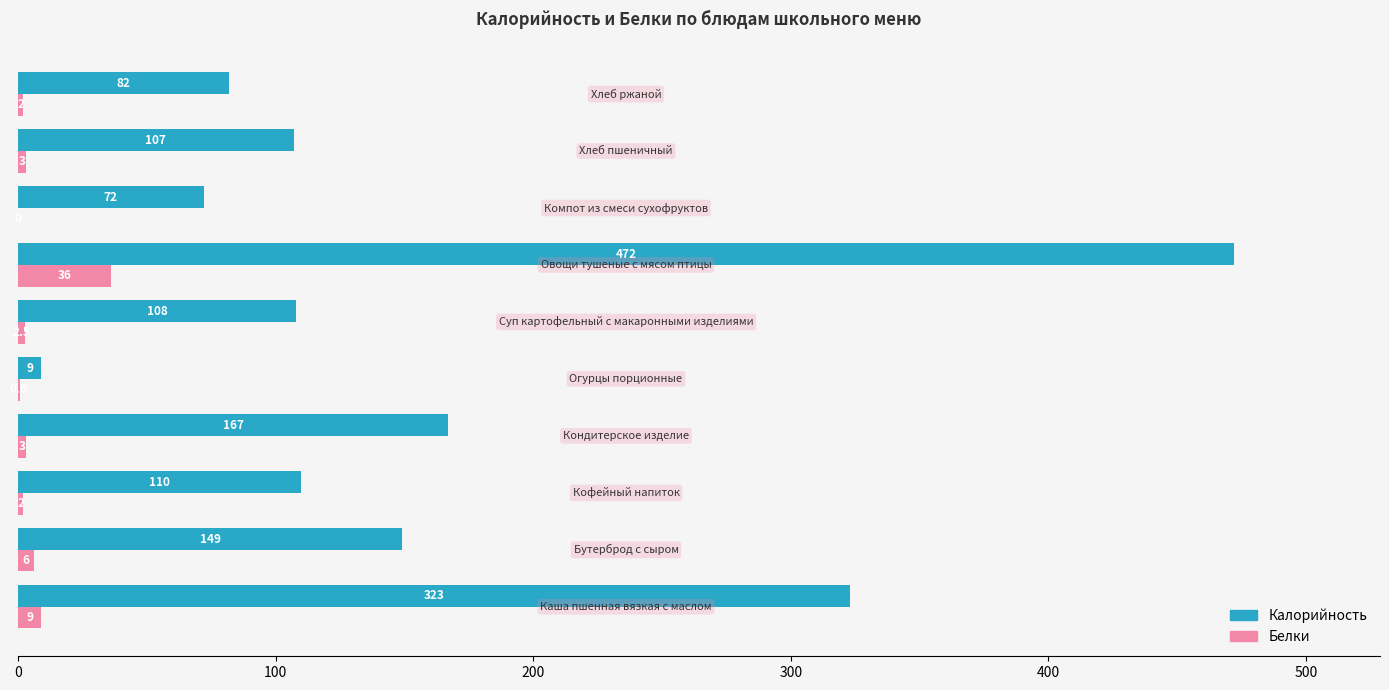

What is the highest value of the Калорийность series?

472.0